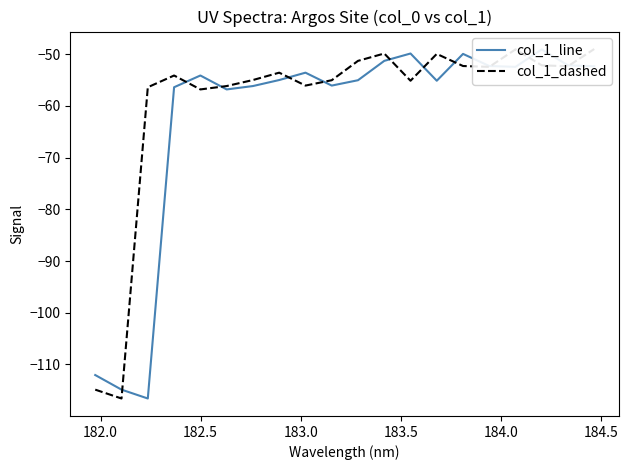

How many lines are shown in the chart?

2